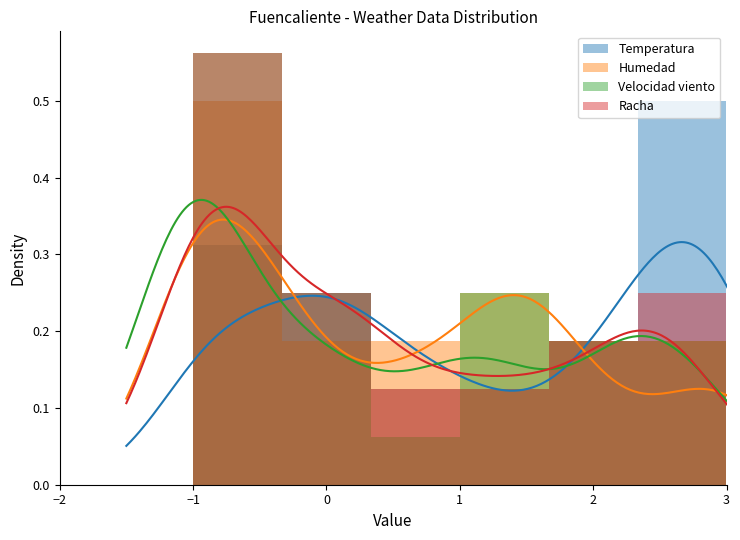

What is the value of the Temperatura bar at the 6th from the left?

0.5